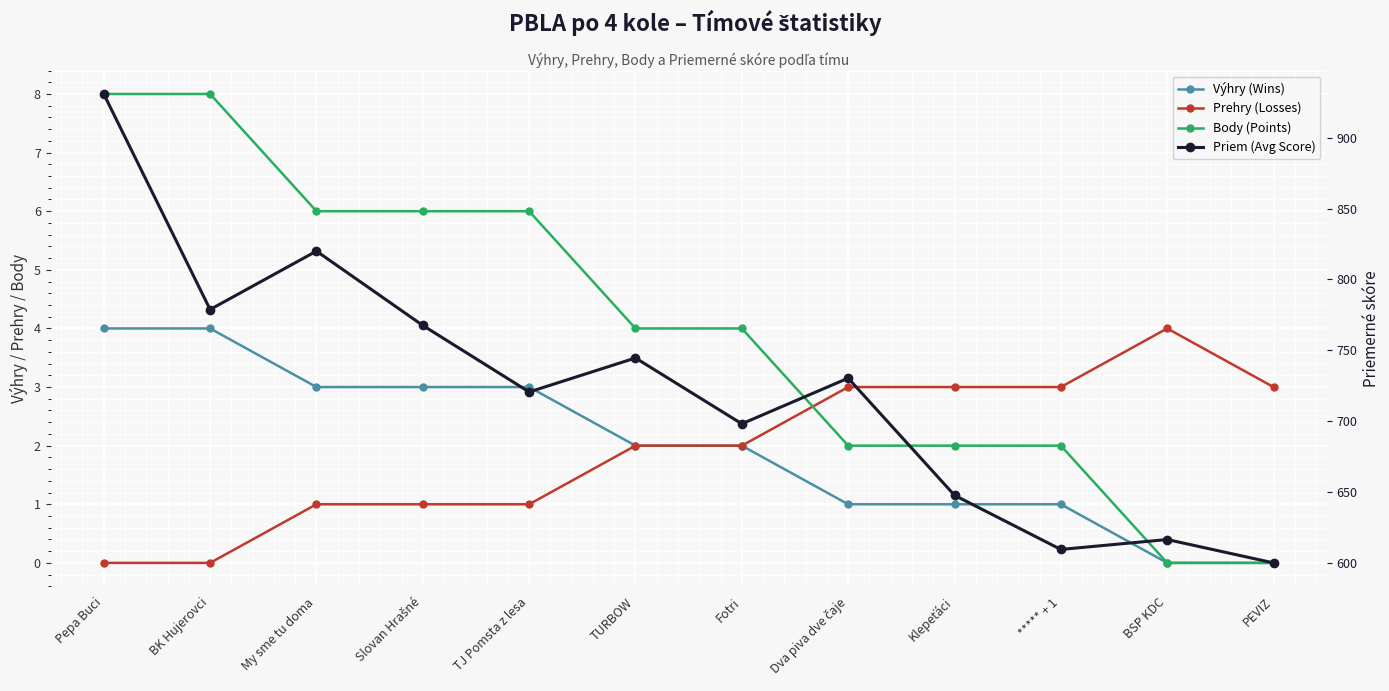

Count the Body (Points) values in the range 2 to 6.

8